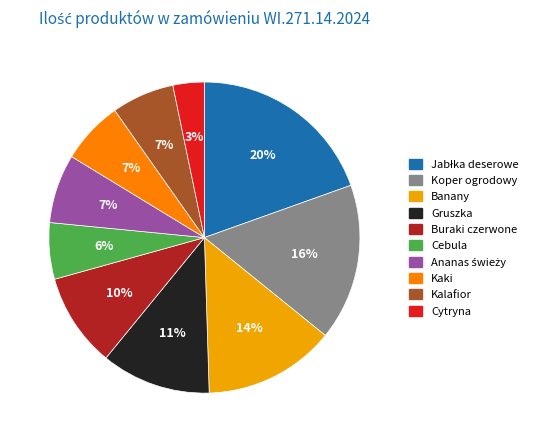

To the nearest percent, what is the average slice percentage?

10%